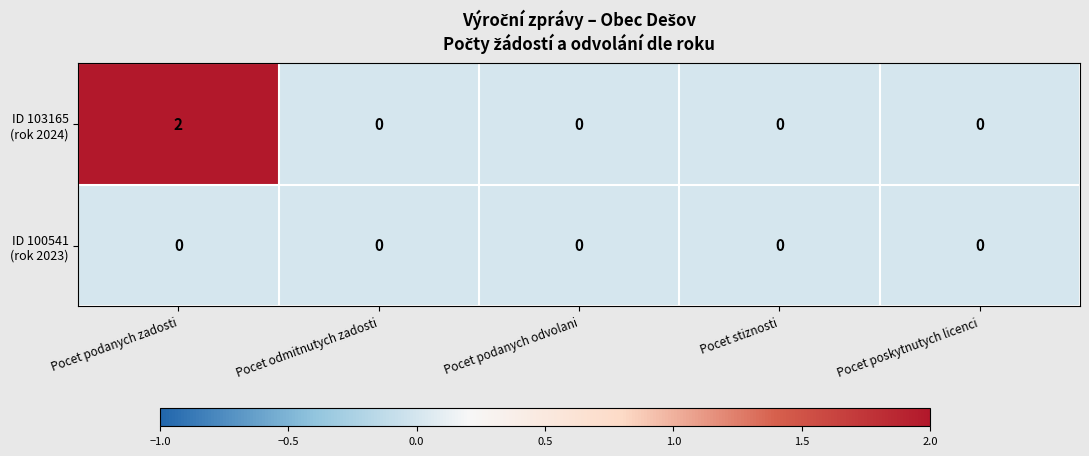

At which category does the chart reach its peak across all series?

Pocet podanych zadosti